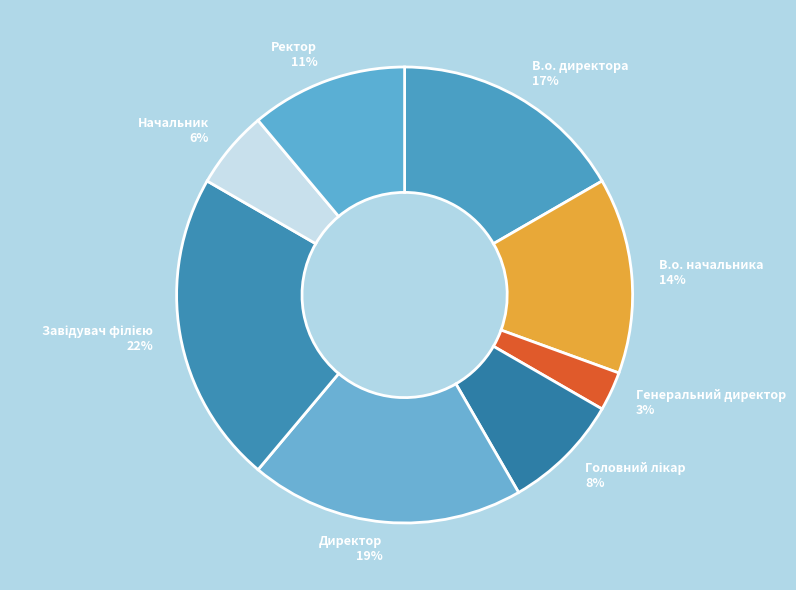

True or false: В.о. директора accounts for 17% of the total.

True